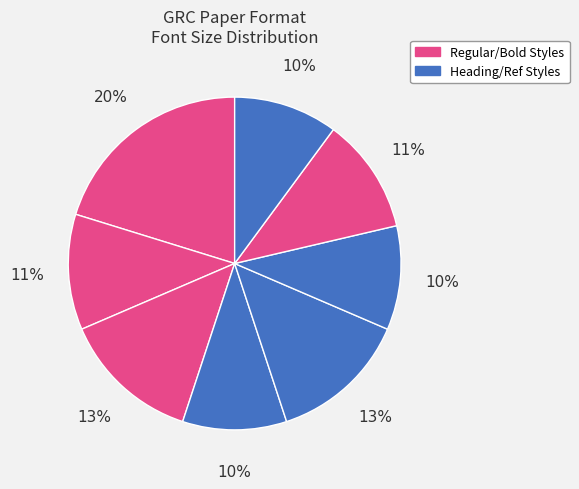

How many slices are in this pie chart?

8